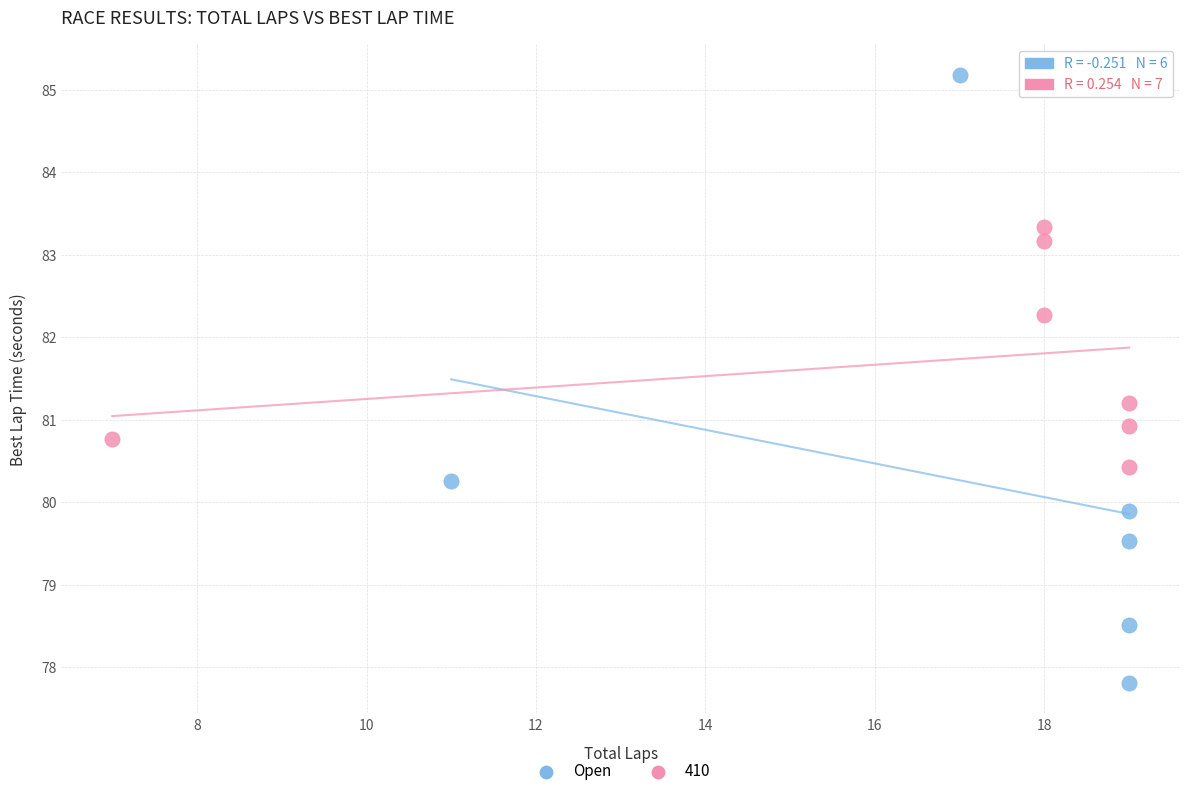

Which series contains the lowest Y value?

Open